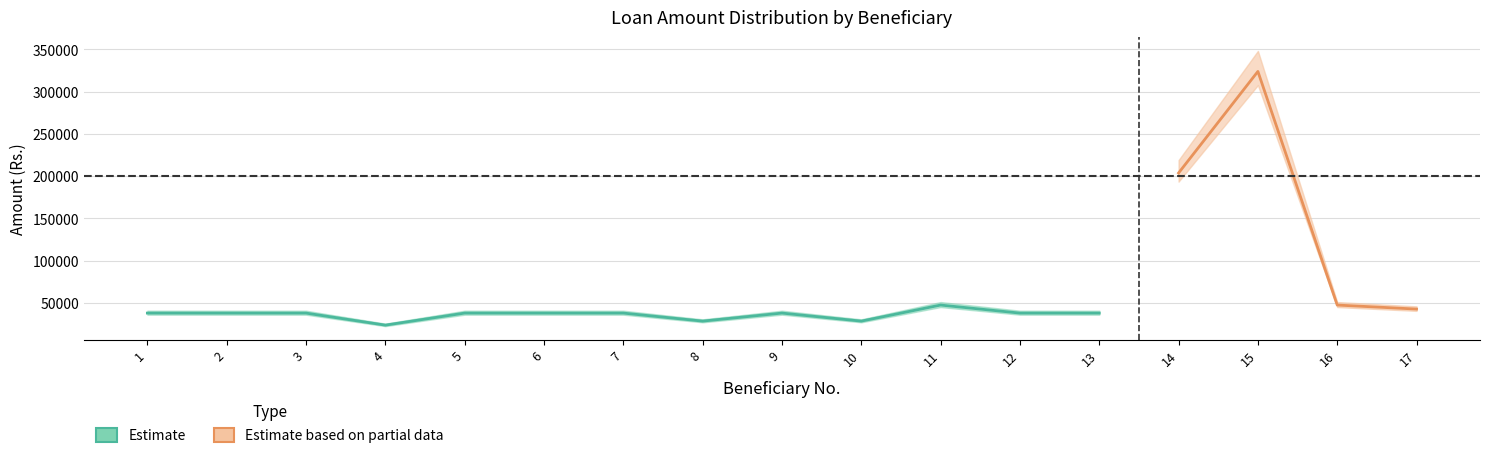

Where is the first local maximum for installment_amount?

9